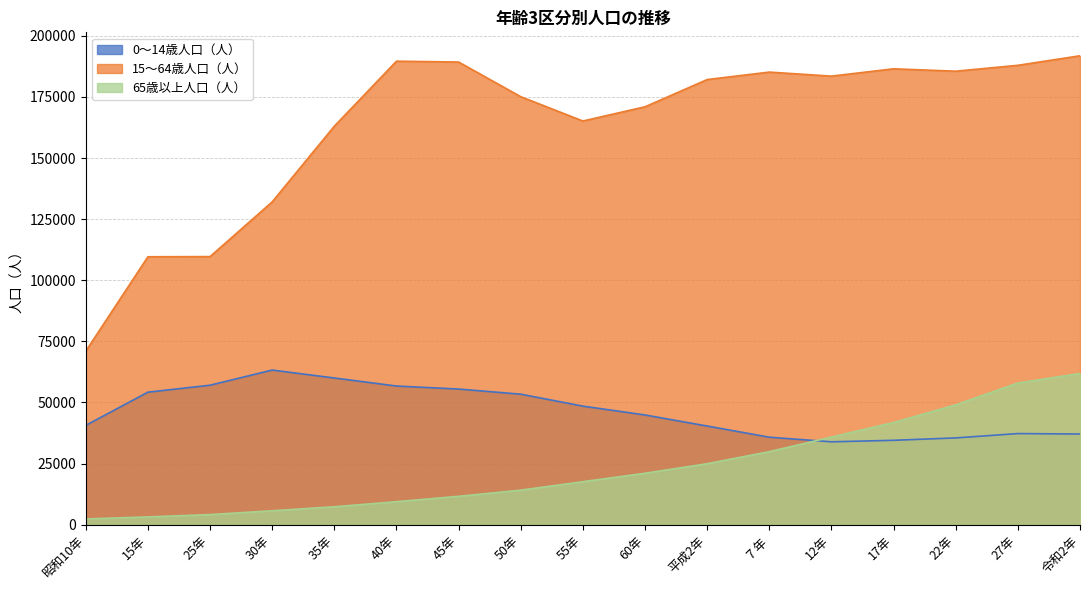

The value of 15～64歳人口（人） at 平成2年 is 317774. True or false?

False